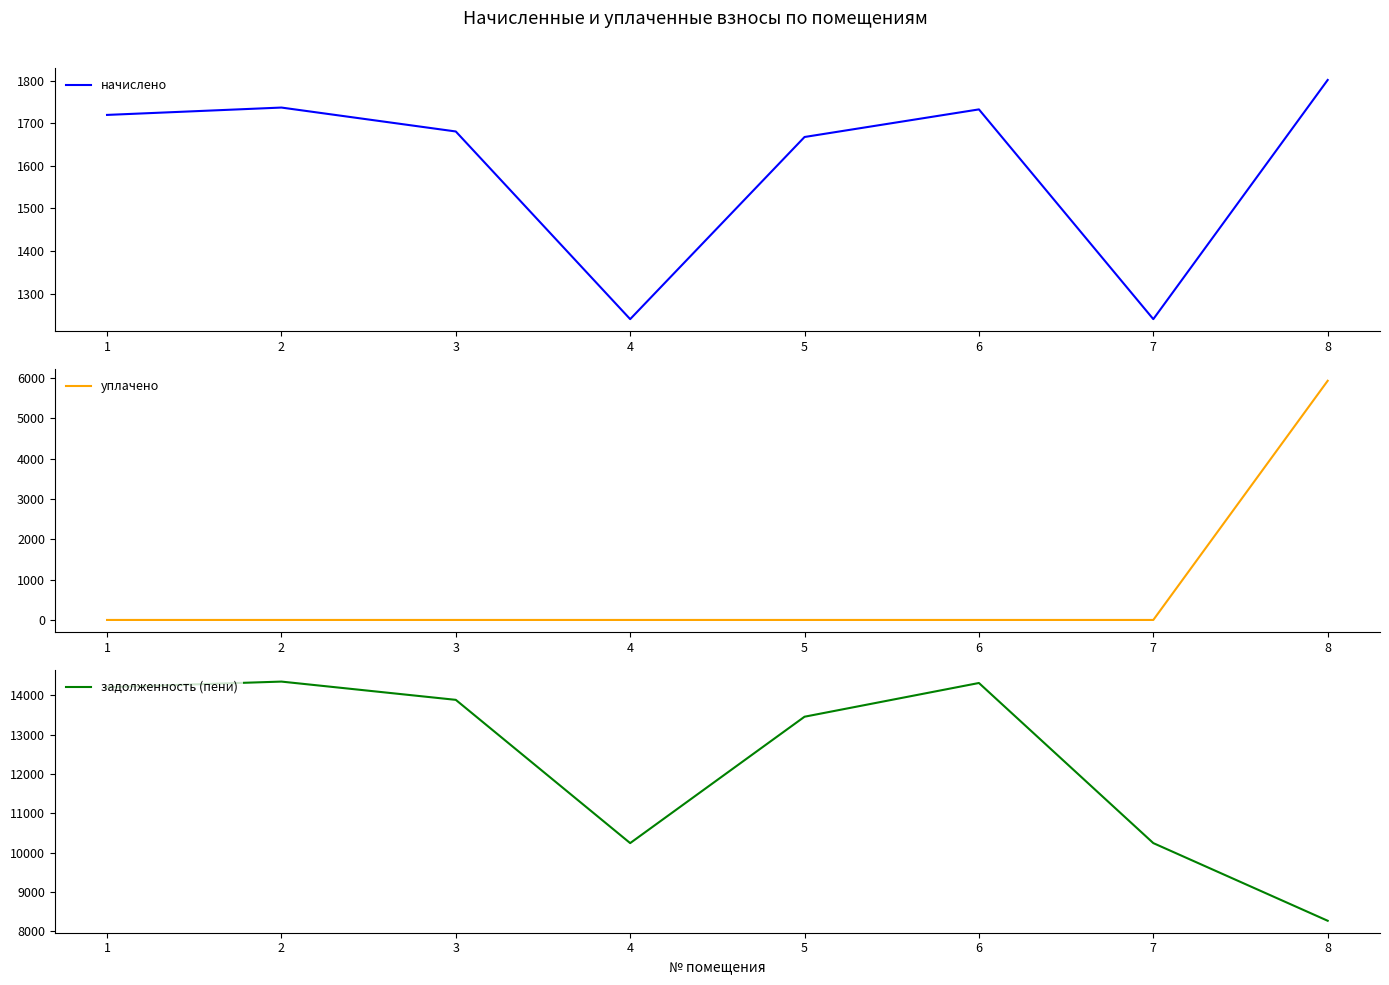

True or false: уплачено has more than 1 interior local peaks.

False